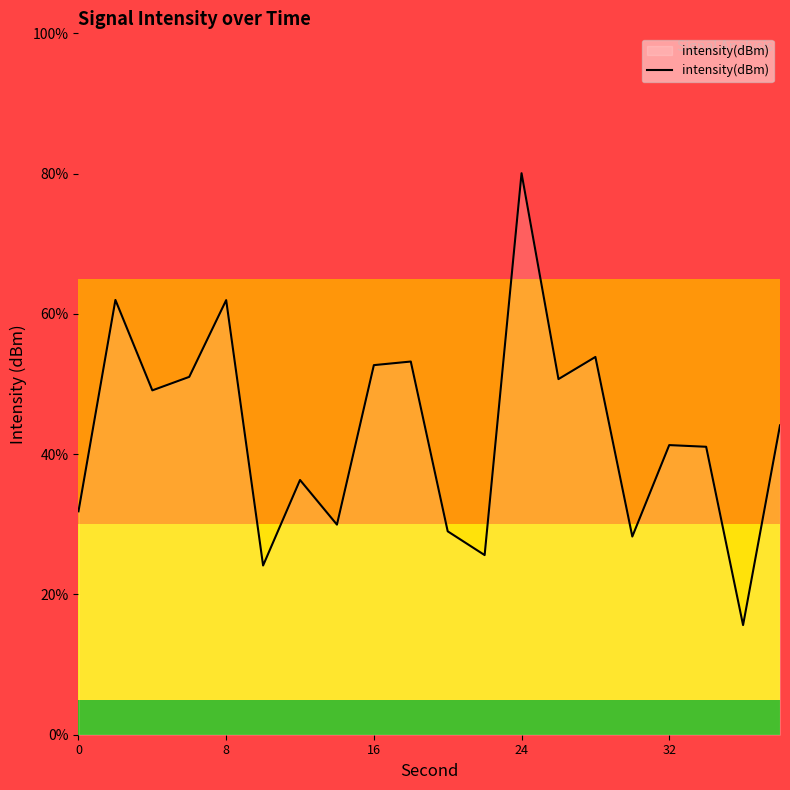

What is the smallest value displayed?

15.6